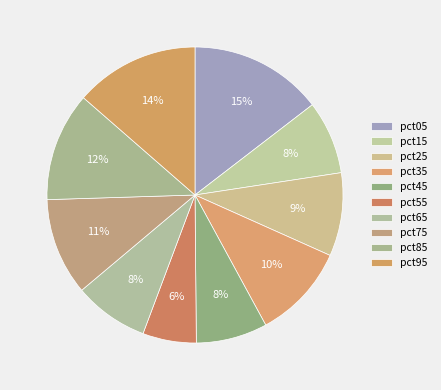

How many segments does this pie chart have?

10